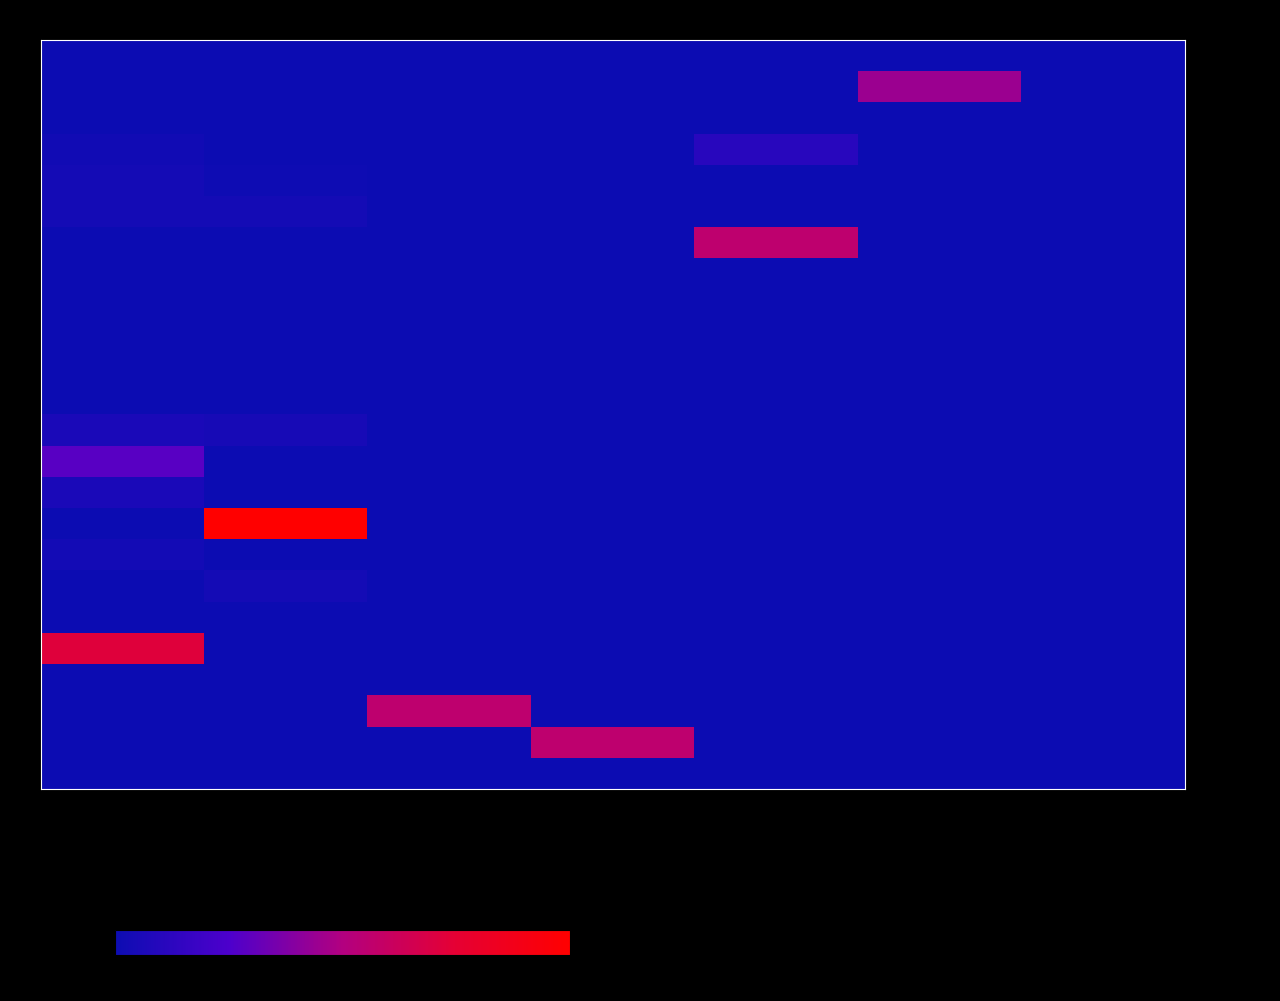

At how many categories does at least one series exceed 67?

2